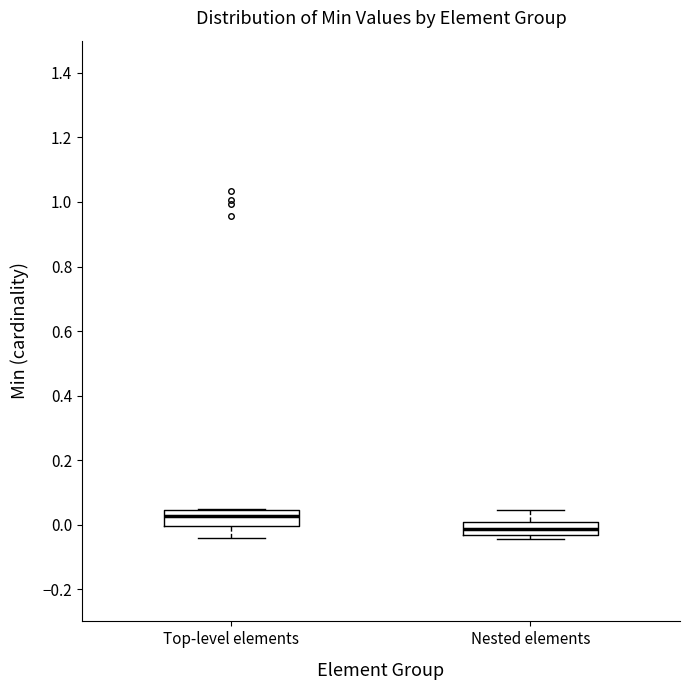

Which box's median line is the lowest?

Nested elements